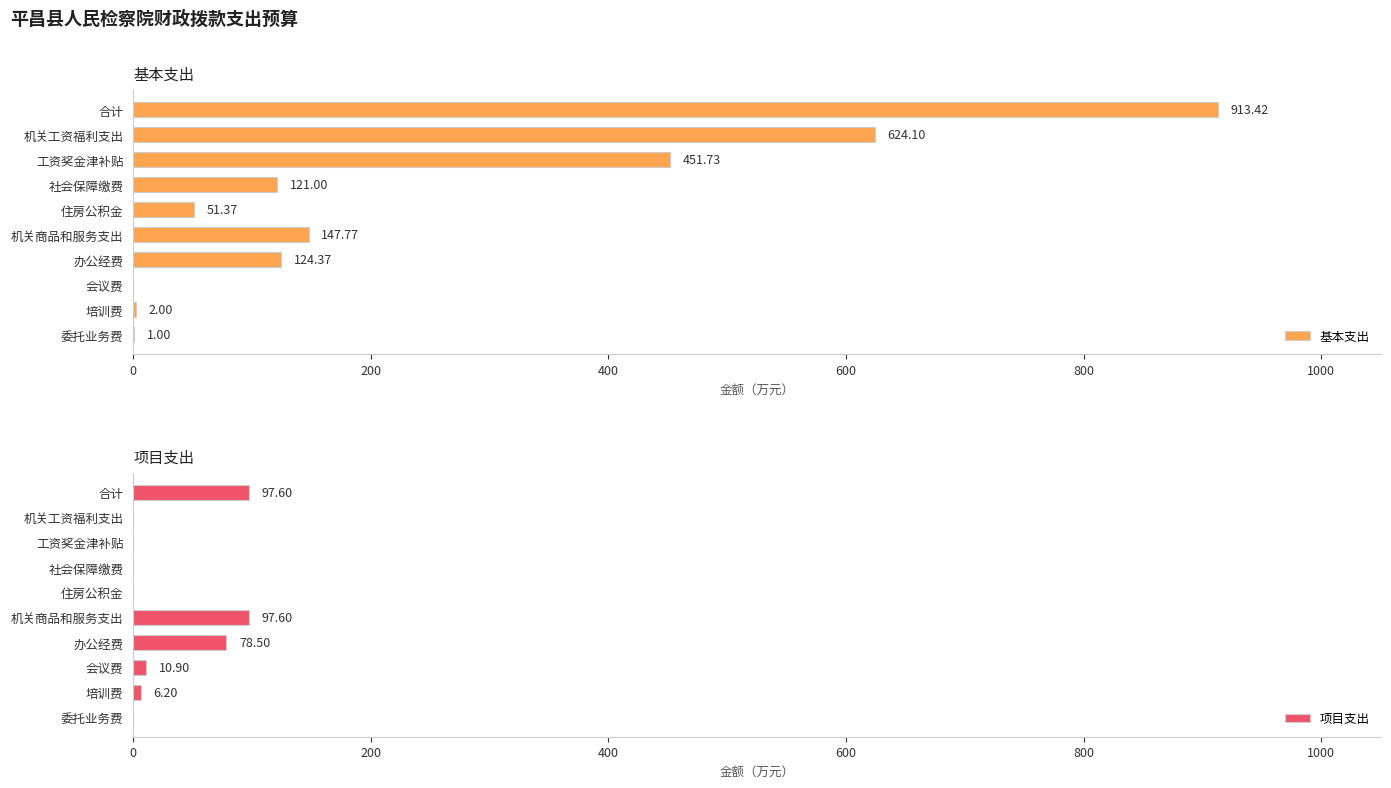

At how many categories does at least one series exceed 654?

1